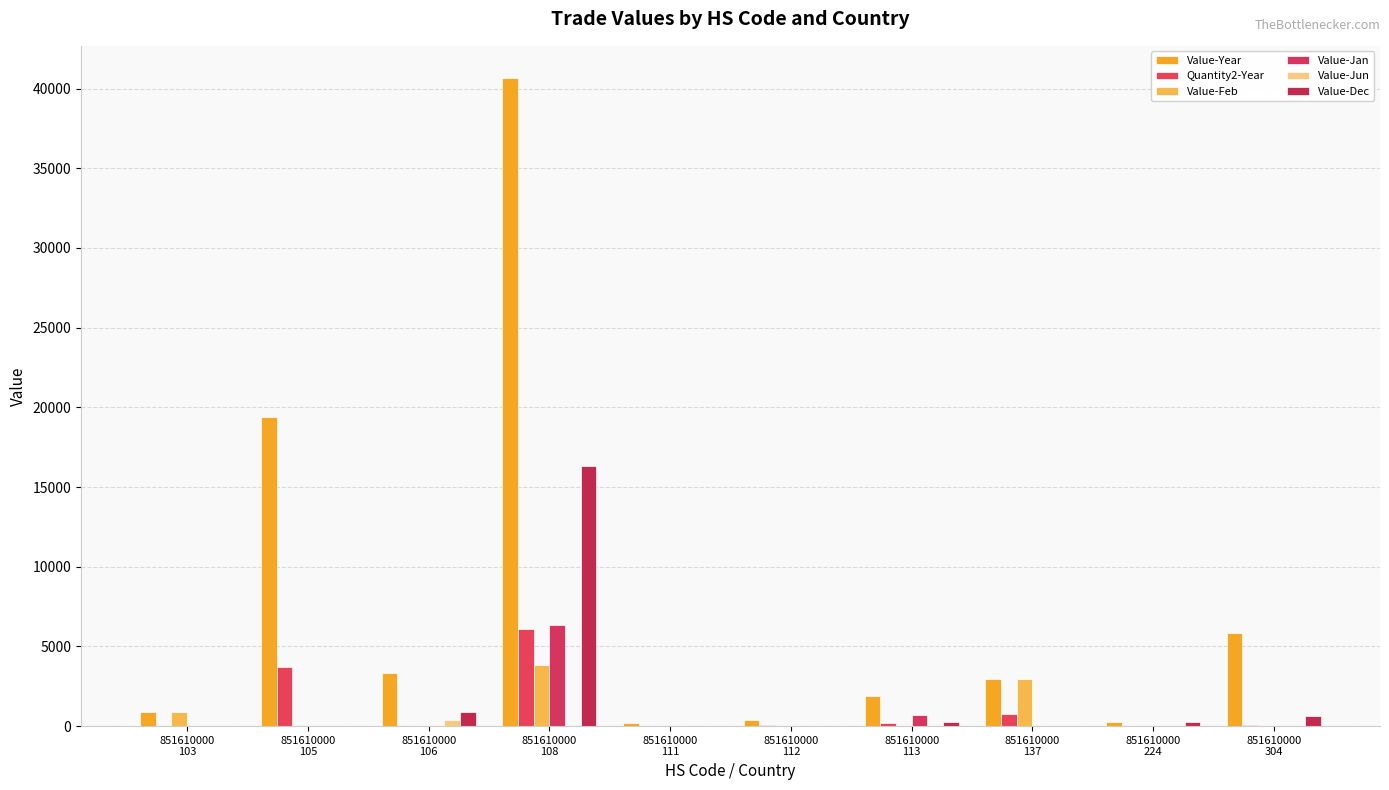

How many distinct data groups are displayed?

6